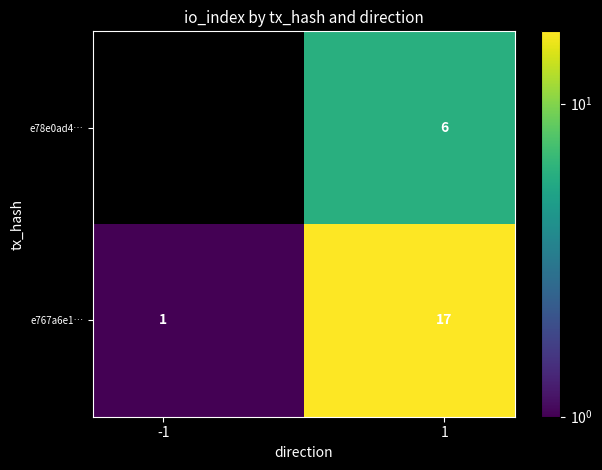

What is the sum of all e767a6e1… values?

18